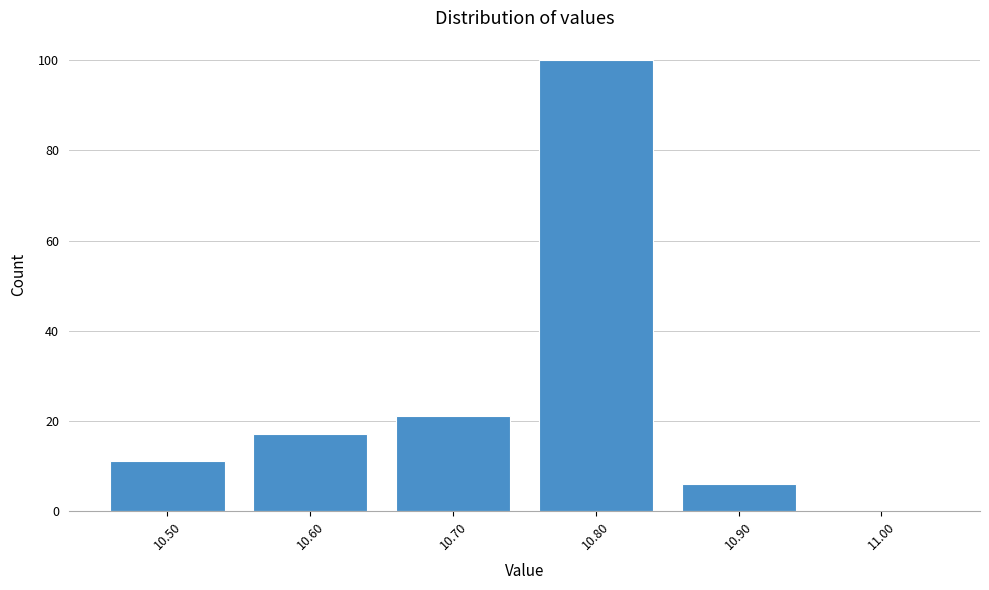

Reading left to right, what are all the values shown in this chart?

10.50=11	10.60=17	10.70=21	10.80=100	10.90=6	11.00=0